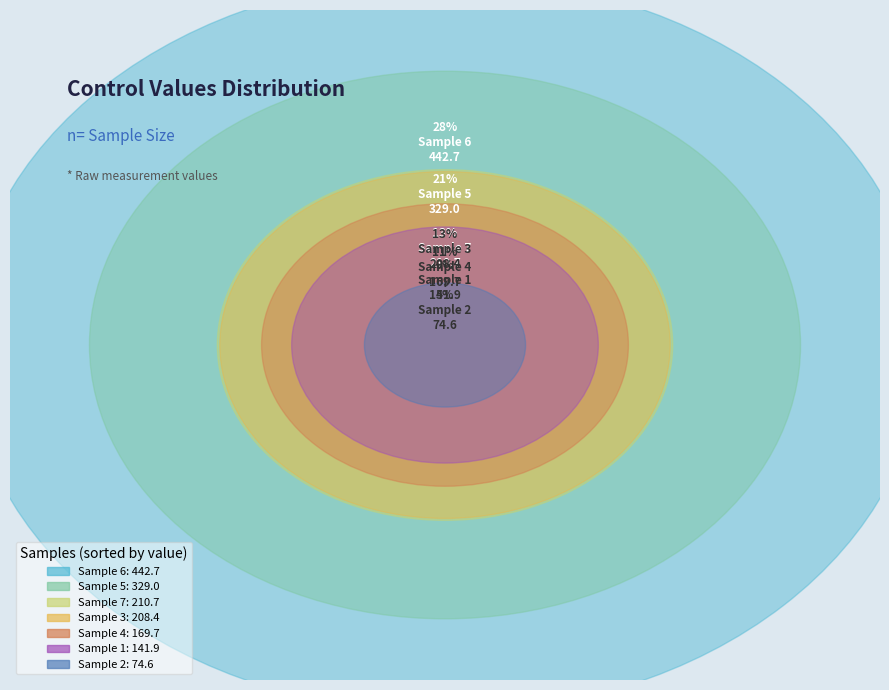

To the nearest percent, what is the combined percentage of 6 and 3?

41%